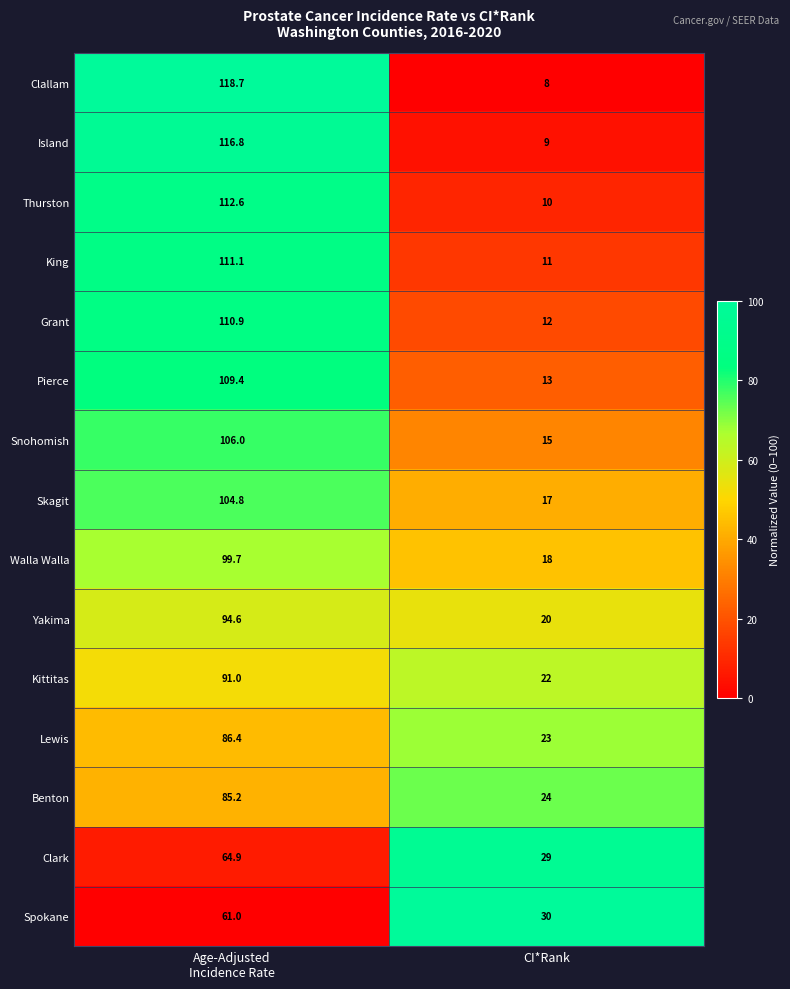

How many data points in Yakima are above 94?

1